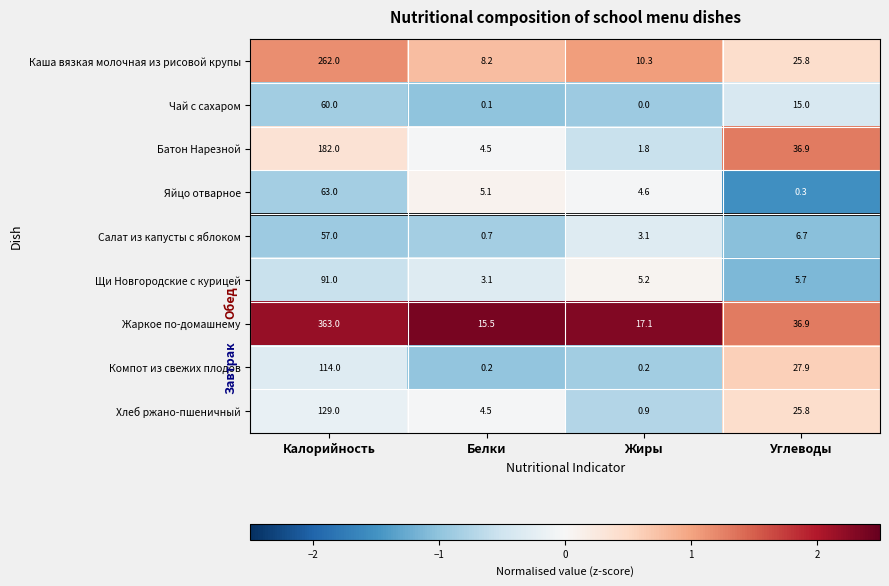

What is the difference between the maximum and second lowest values in the Жаркое по-домашнему series?

345.9